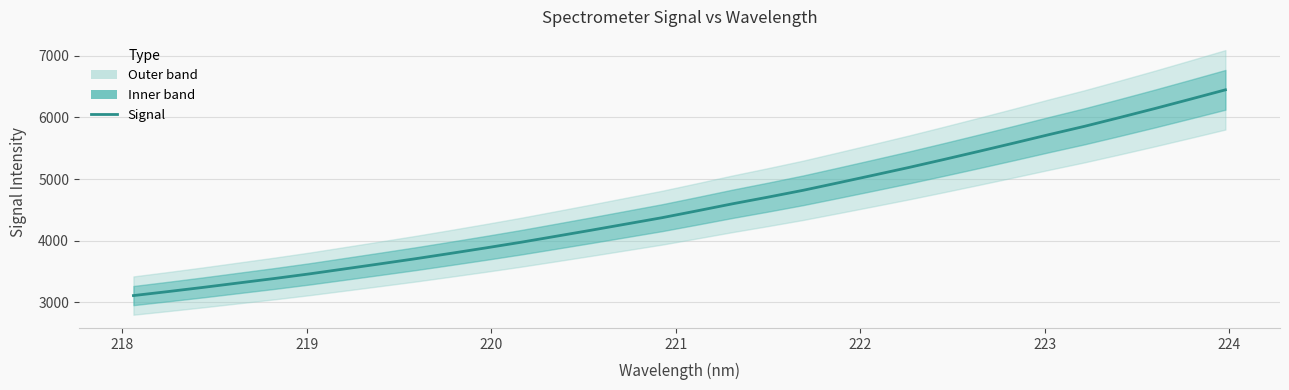

What is the greatest value displayed?

6449.0